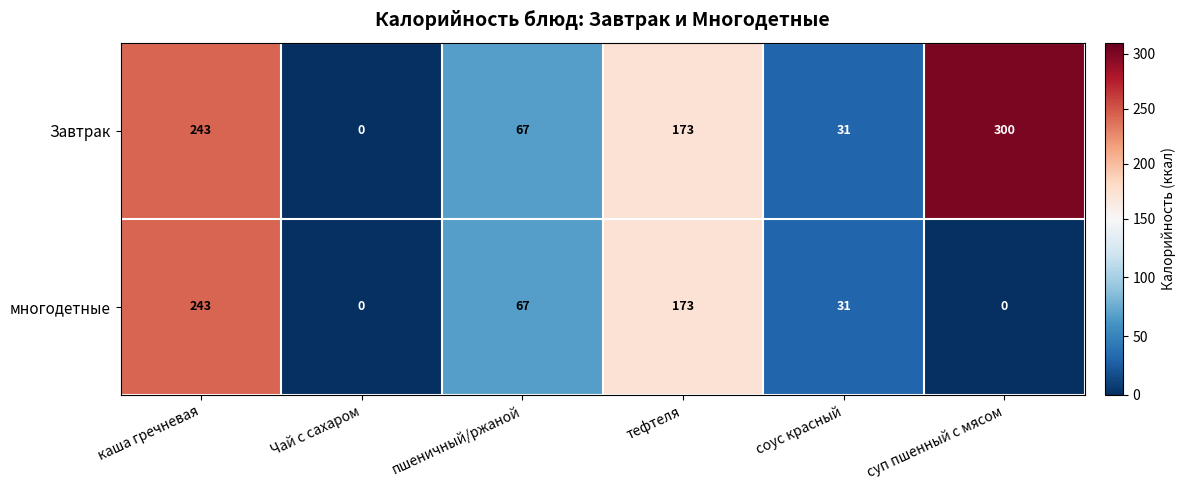

How many positive values does the многодетные series have?

4